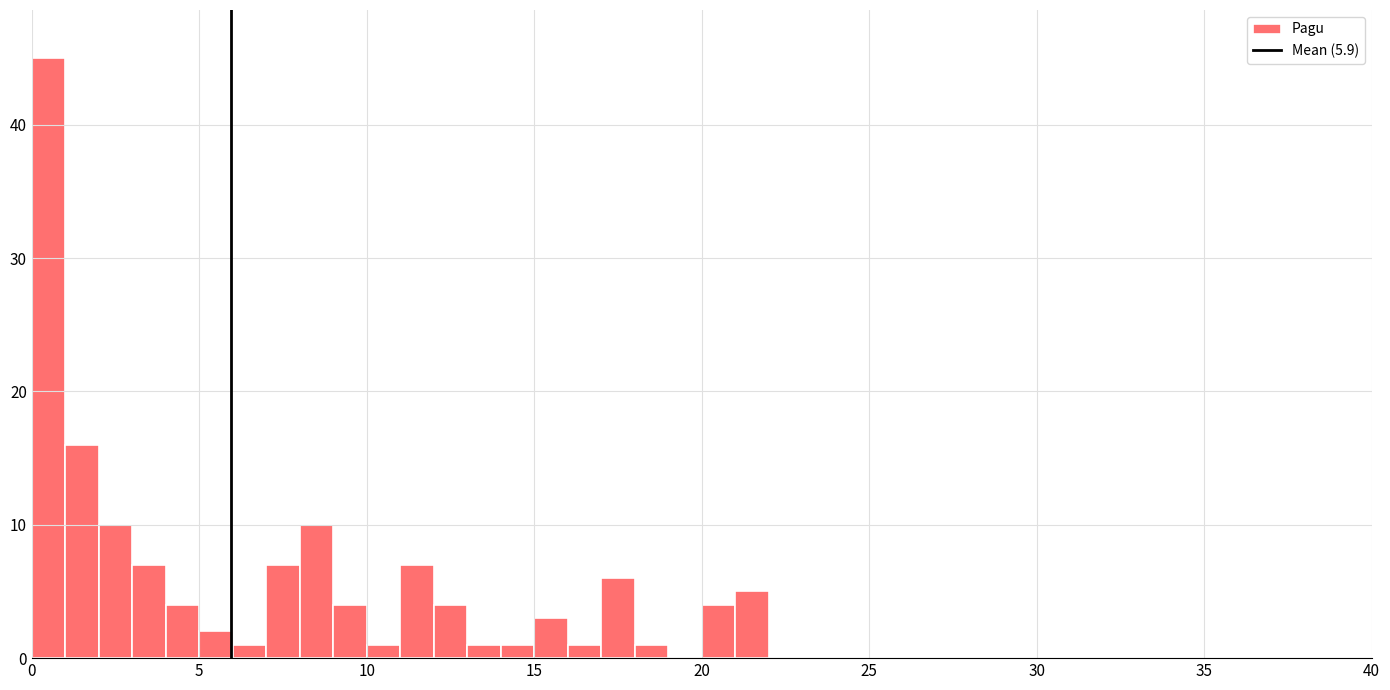

Around what value on the x-axis is the tallest bar? Give the approximate position of its centre, as read against the axis.

0.5